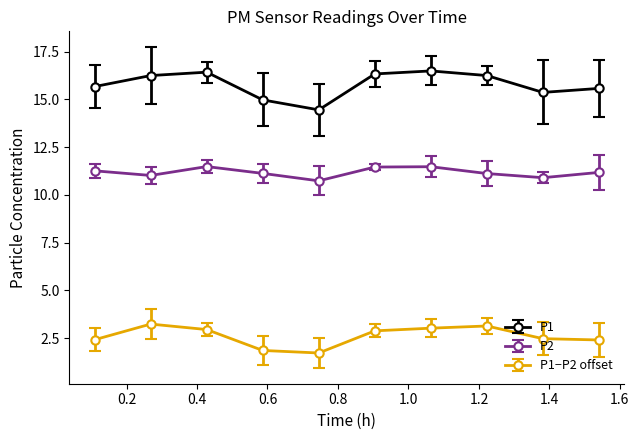

What is the value of the P2 point at the 3rd from the left?

11.5